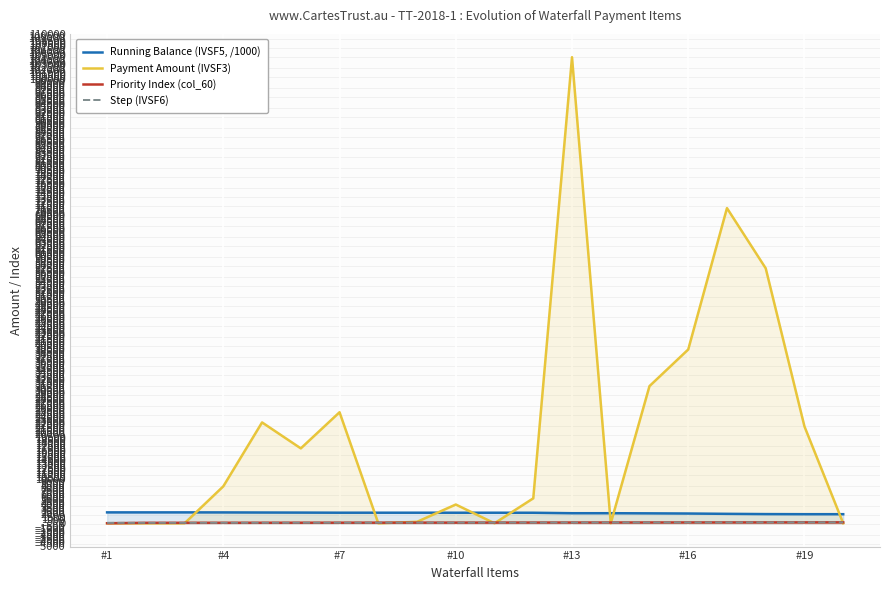

At which category is the sum across all series the highest?

#13